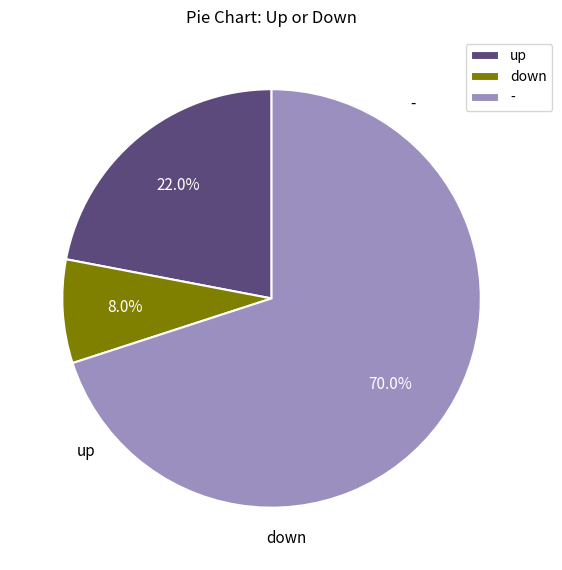

What percentage is the down slice, to the nearest percent?

8%